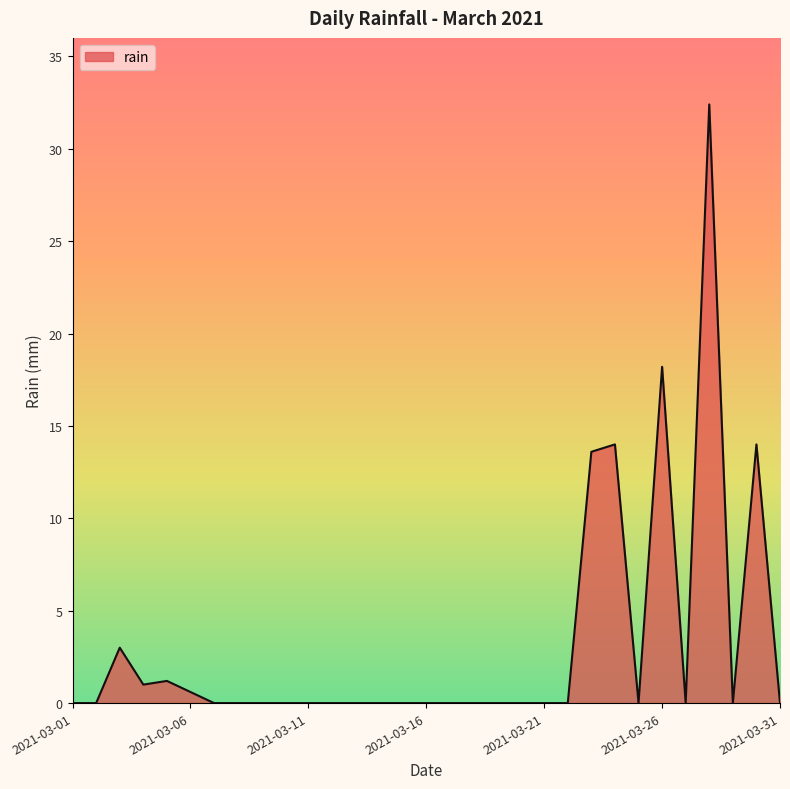

What is the maximum value shown in the chart?

32.4